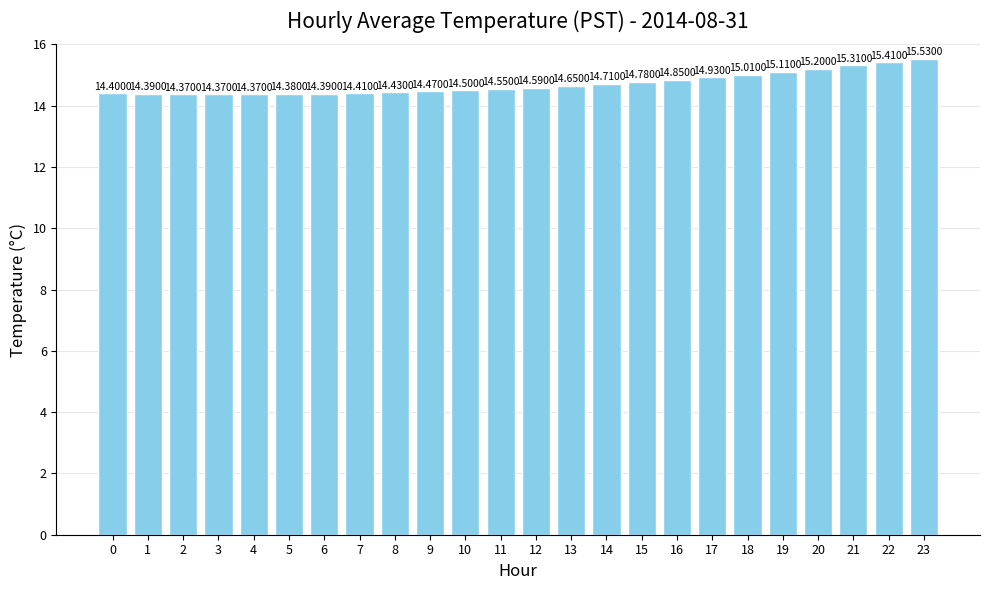

Are the bars grouped side by side (vs. stacked)?

No